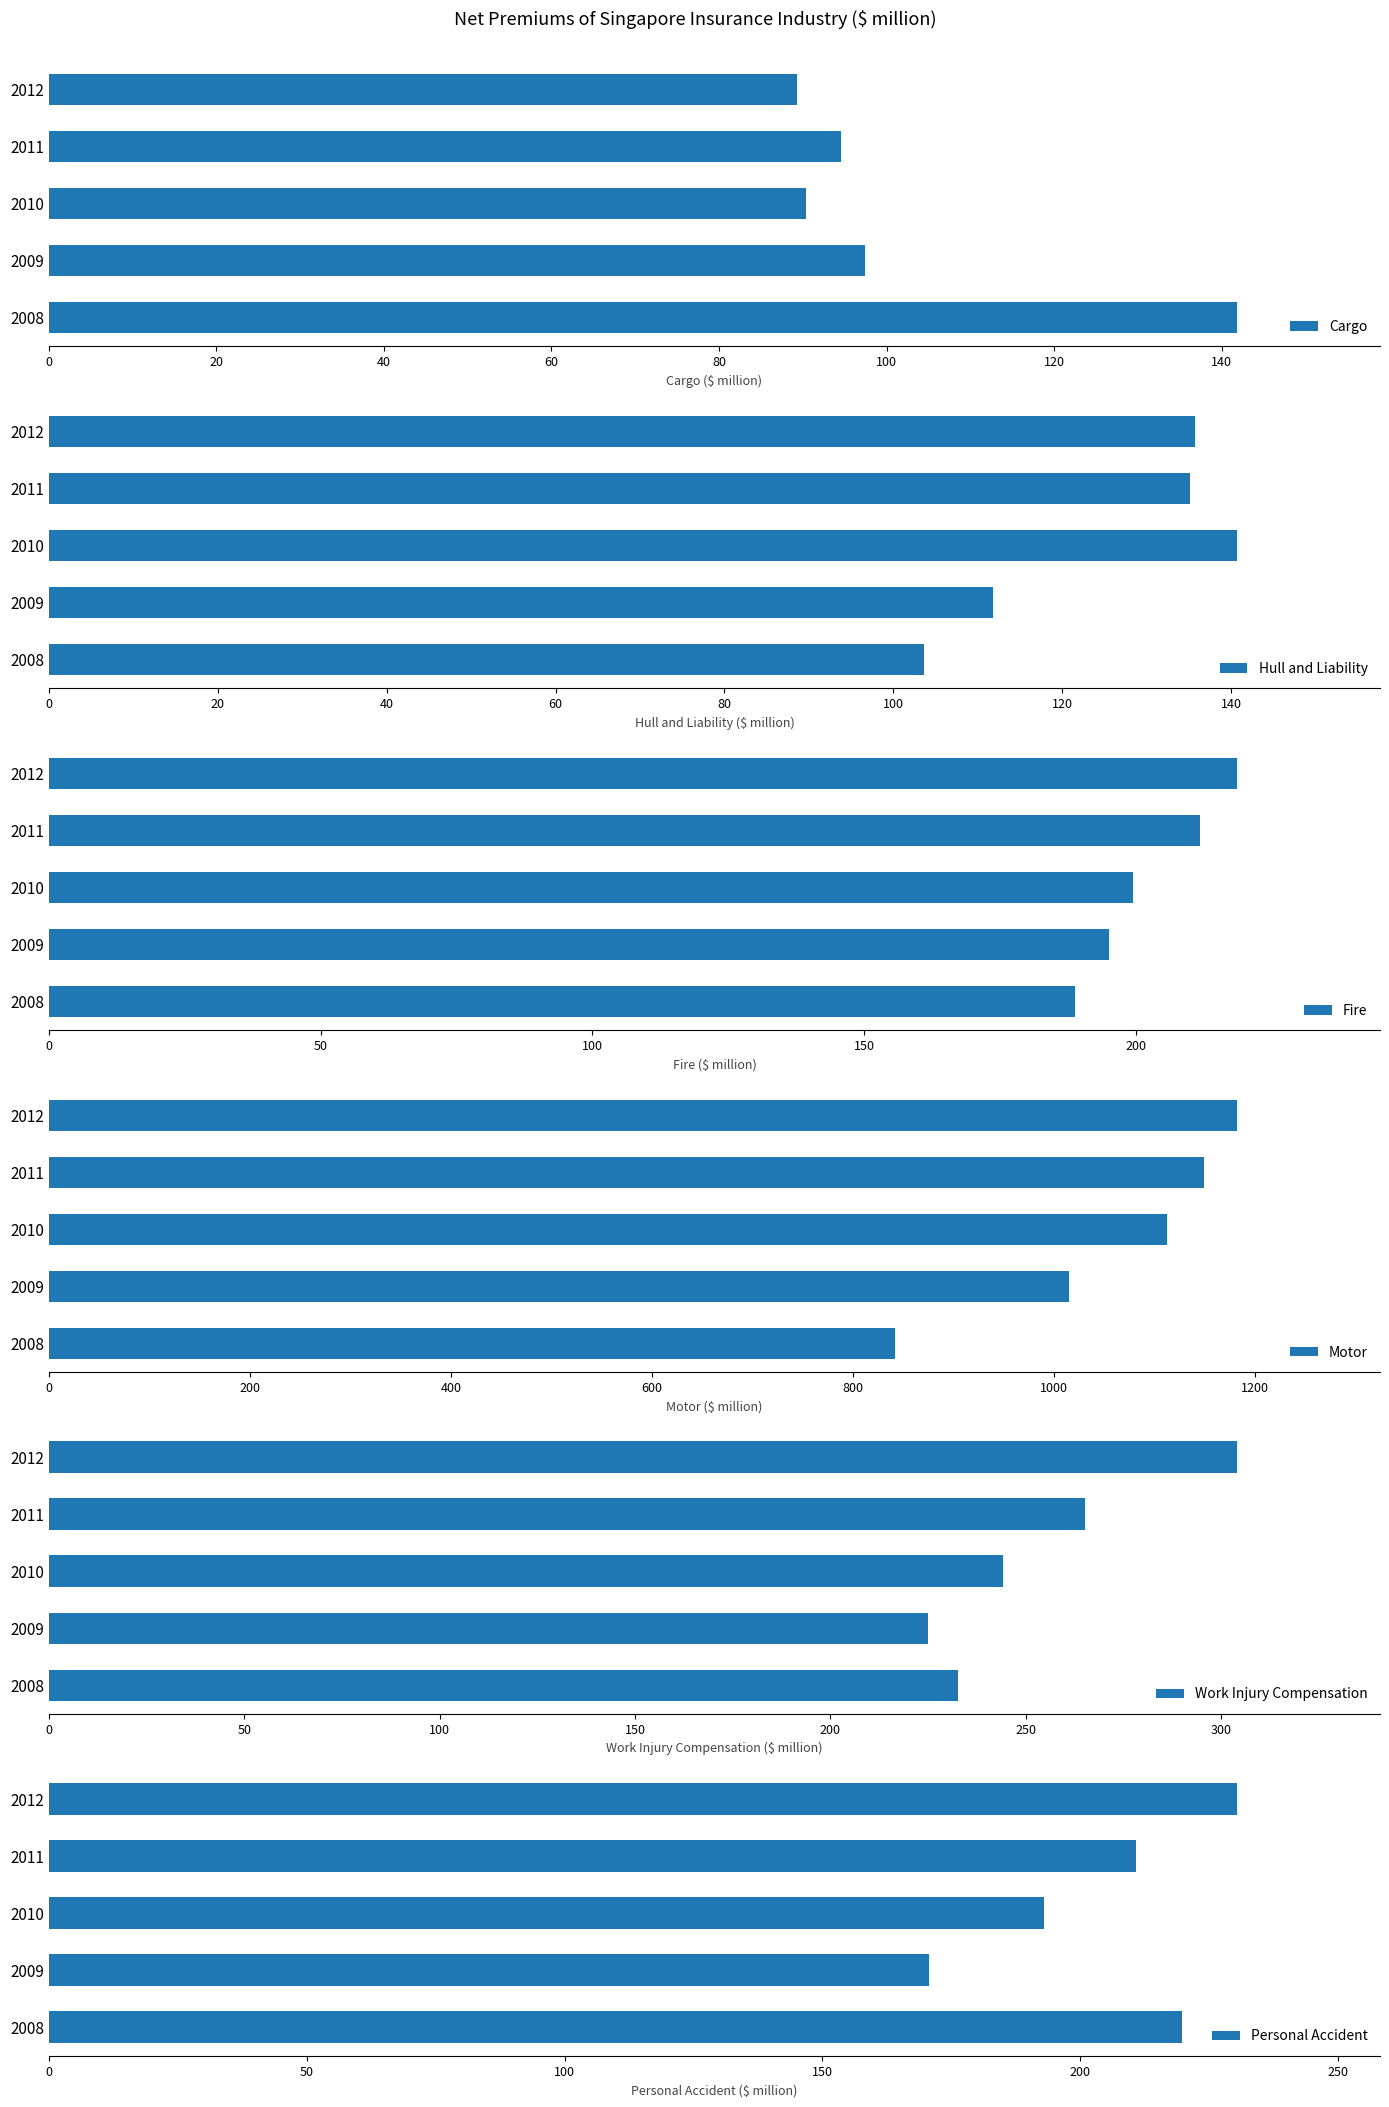

At which label is Fire closest to 203?

2010